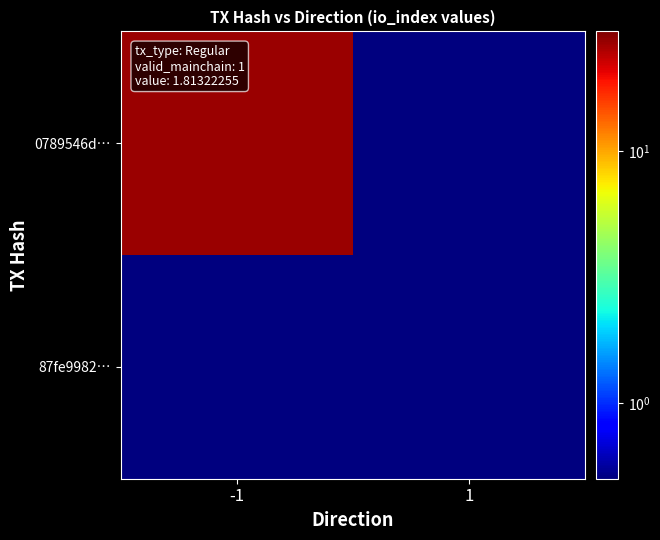

At how many categories does at least one series exceed 11?

1